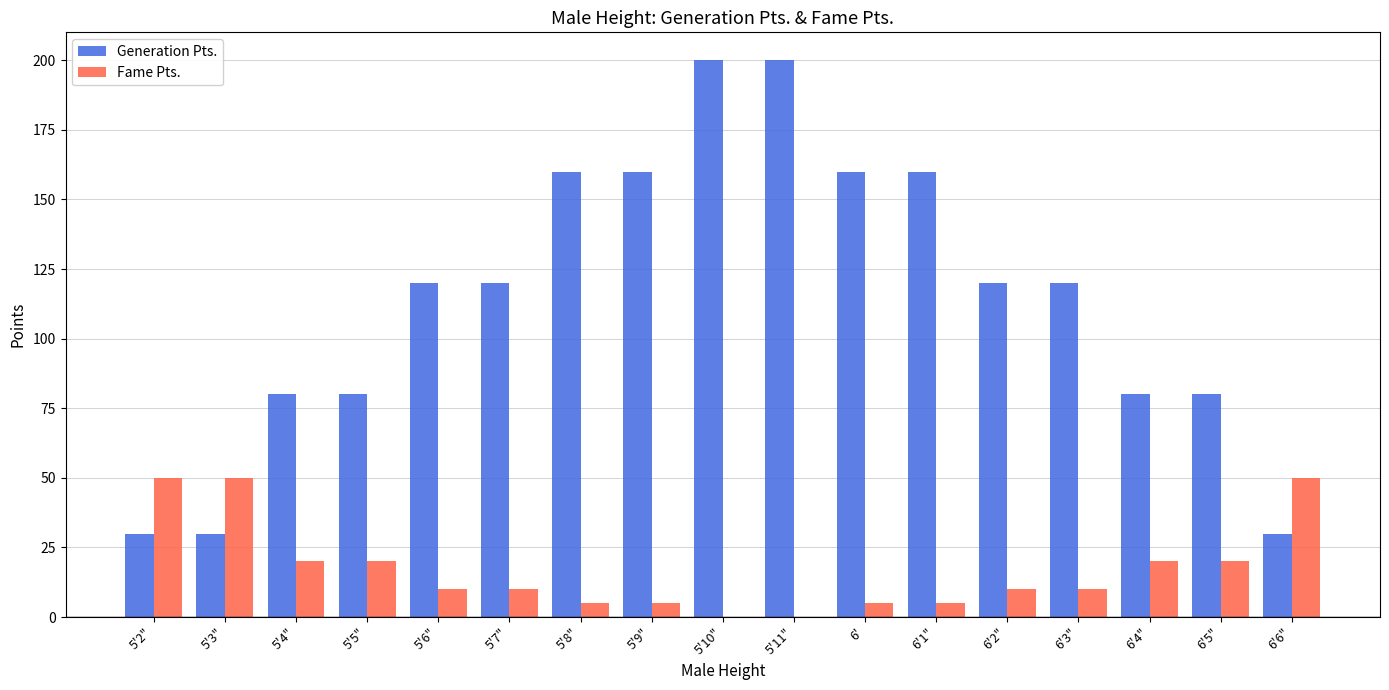

What is the maximum value for Fame Pts.?

50